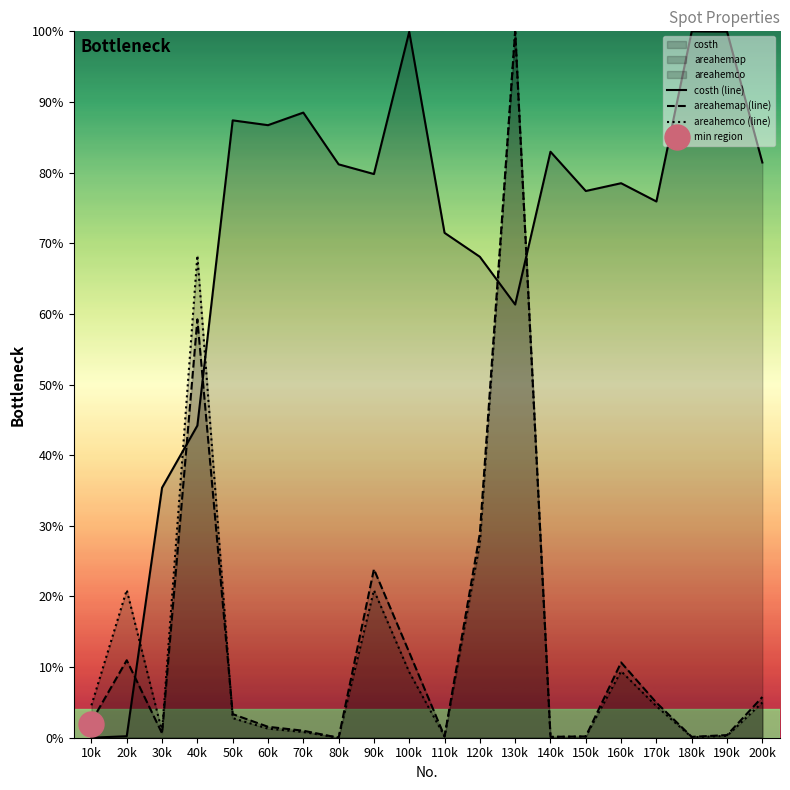

The value of areahemco (line) at 140k is 0.0. True or false?

True